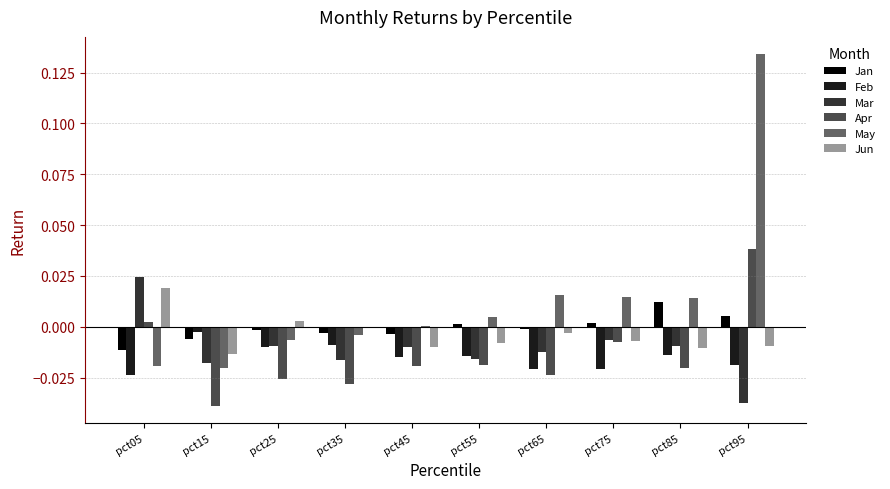

How many distinct data groups are displayed?

6